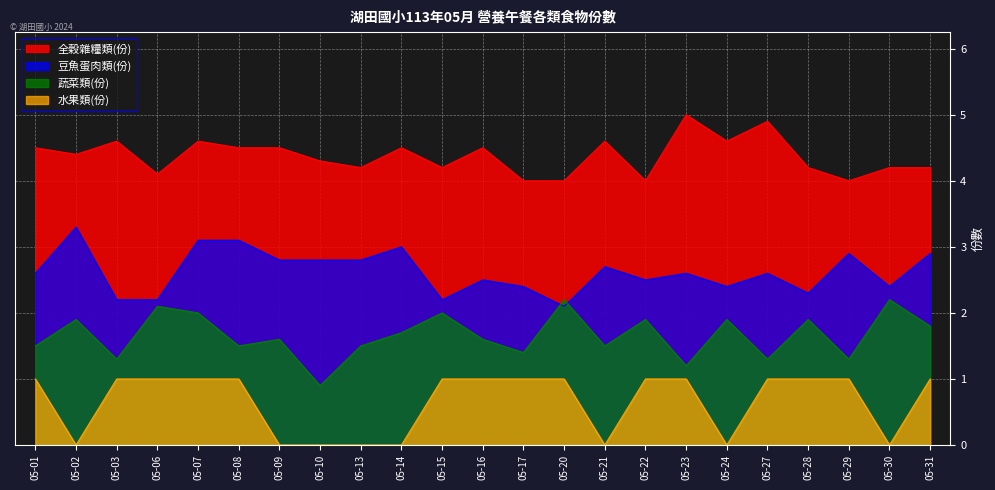

True or false: 豆魚蛋肉類(份) and 蔬菜類(份) cross at least once.

True